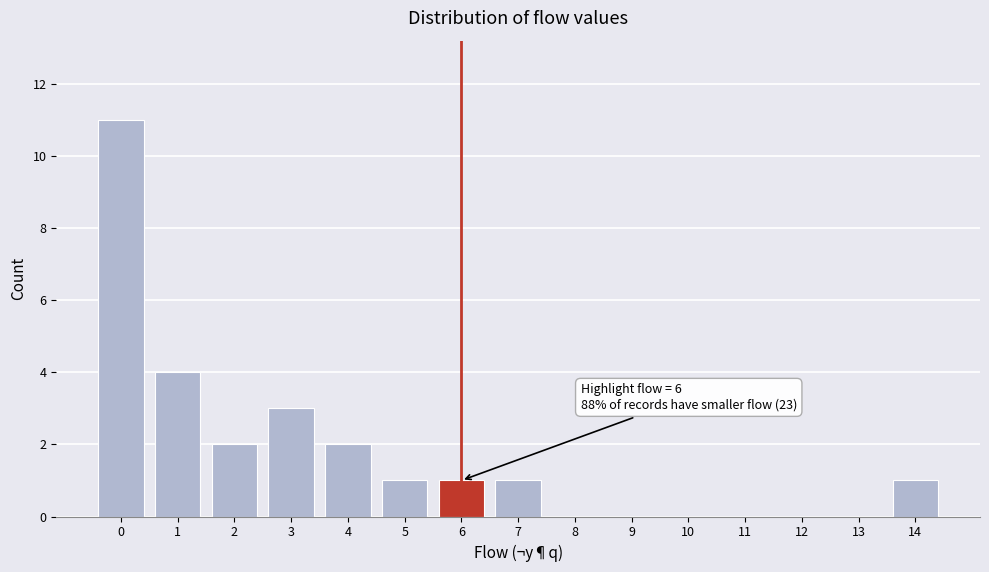

Reading left to right, what are all the values shown in this chart?

0=11	1=4	2=2	3=3	4=2	5=1	6=1	7=1	8=0	9=0	10=0	11=0	12=0	13=0	14=1